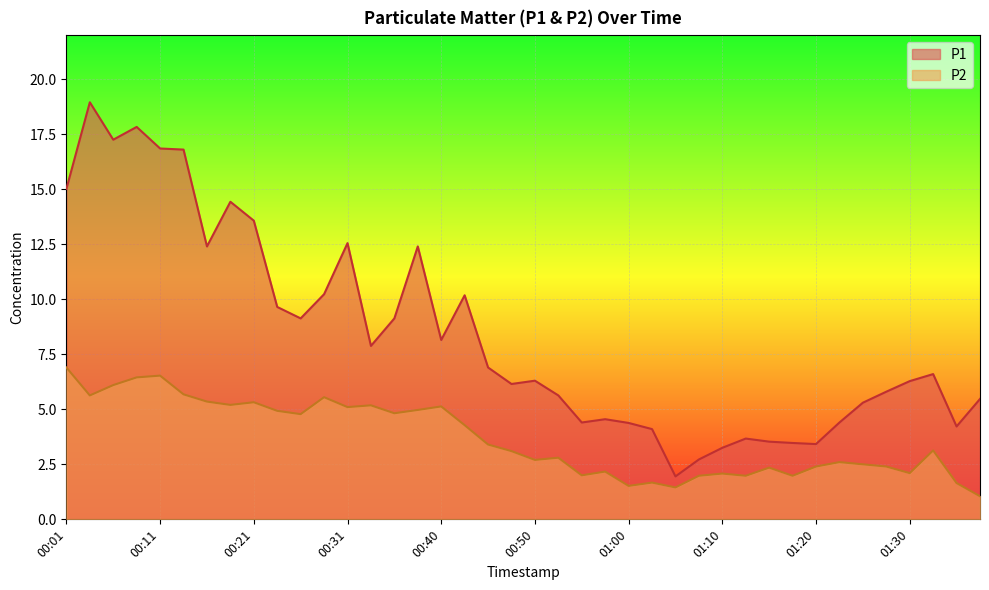

Rank the categories by P2 value from lowest to highest.

01:37, 01:05, 01:00, 01:35, 01:03, 01:07, 01:12, 01:17, 00:55, 01:10, 01:30, 00:58, 01:15, 01:20, 01:27, 01:25, 01:22, 00:50, 00:53, 00:48, 01:32, 00:45, 00:43, 00:26, 00:35, 00:23, 00:38, 00:31, 00:40, 00:33, 00:18, 00:21, 00:16, 00:28, 00:03, 00:13, 00:06, 00:08, 00:11, 00:01